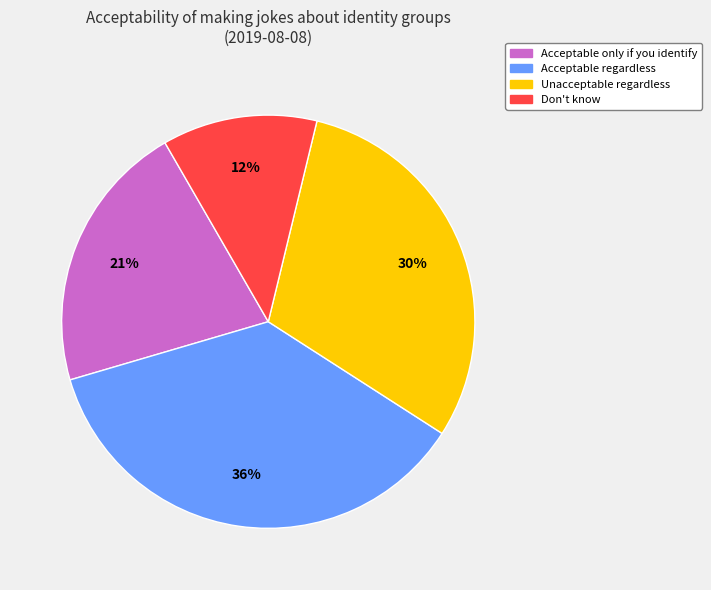

To the nearest percent, what portion does Unacceptable regardless represent?

30%